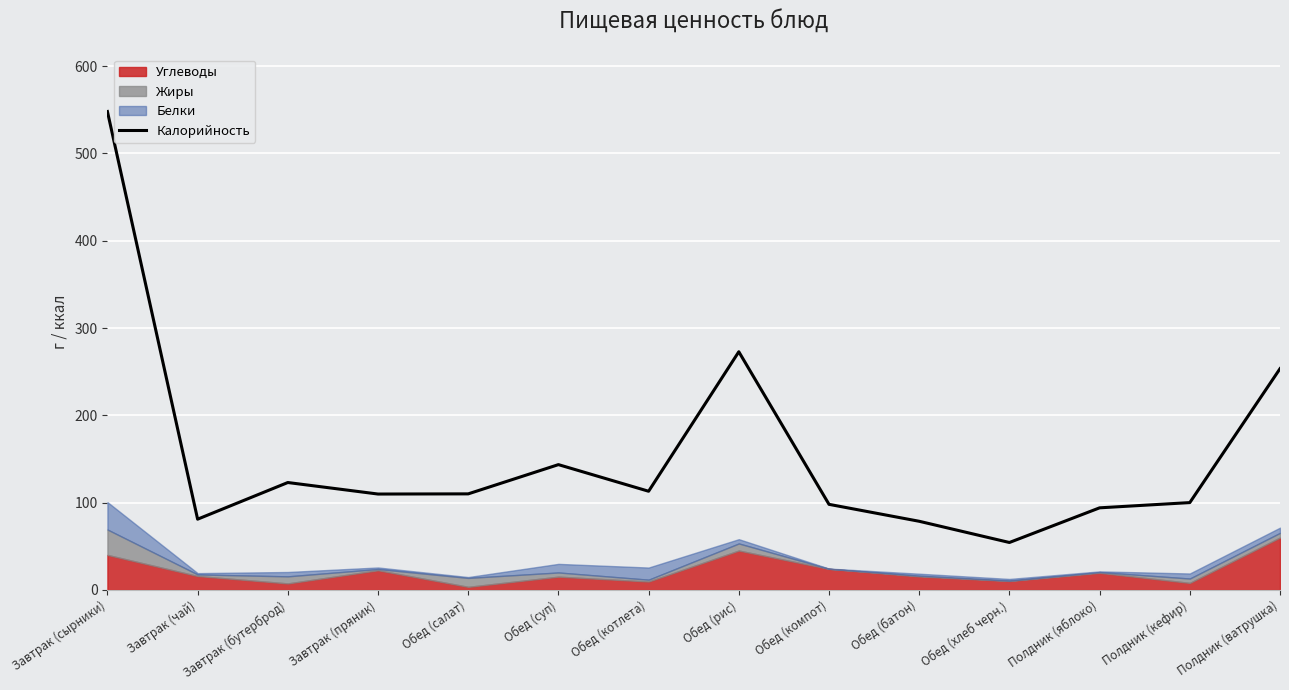

At which label is the value closest to 301?

Обед (рис)